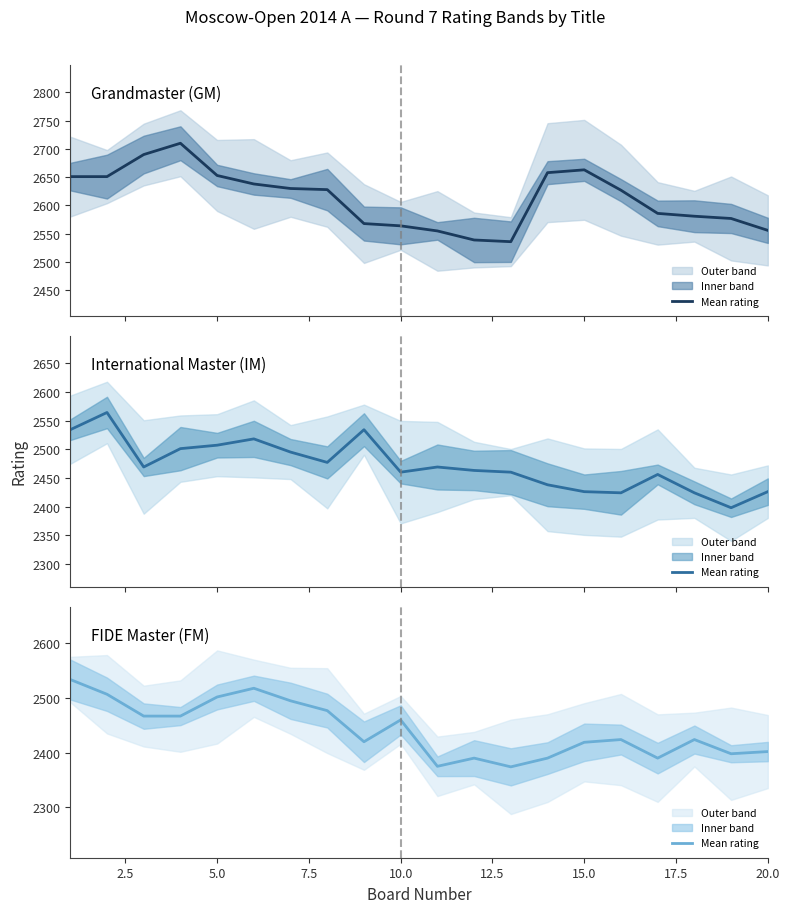

Which series has the widest spread of values?

GM rating